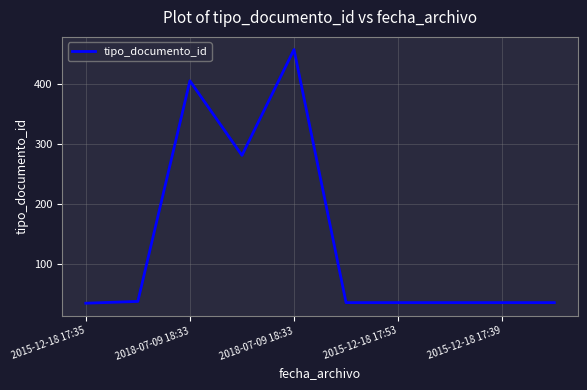

What is the sum of all values?

1396